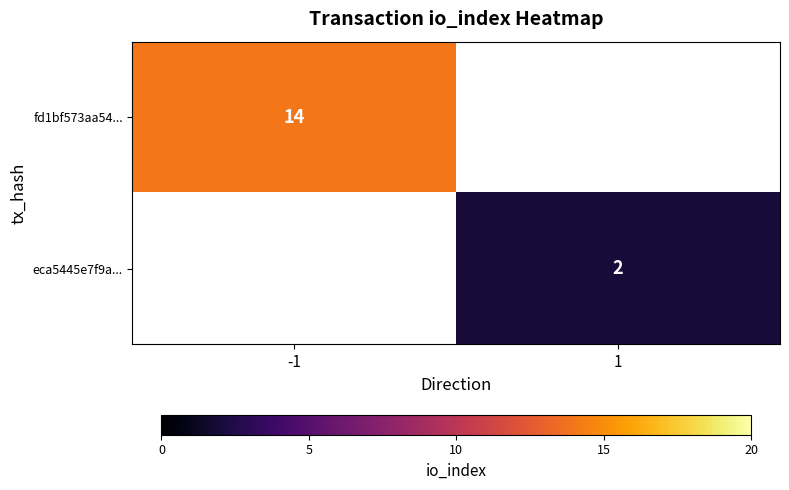

True or false: eca5445e7f9a... has a value of 3 at 1.

False